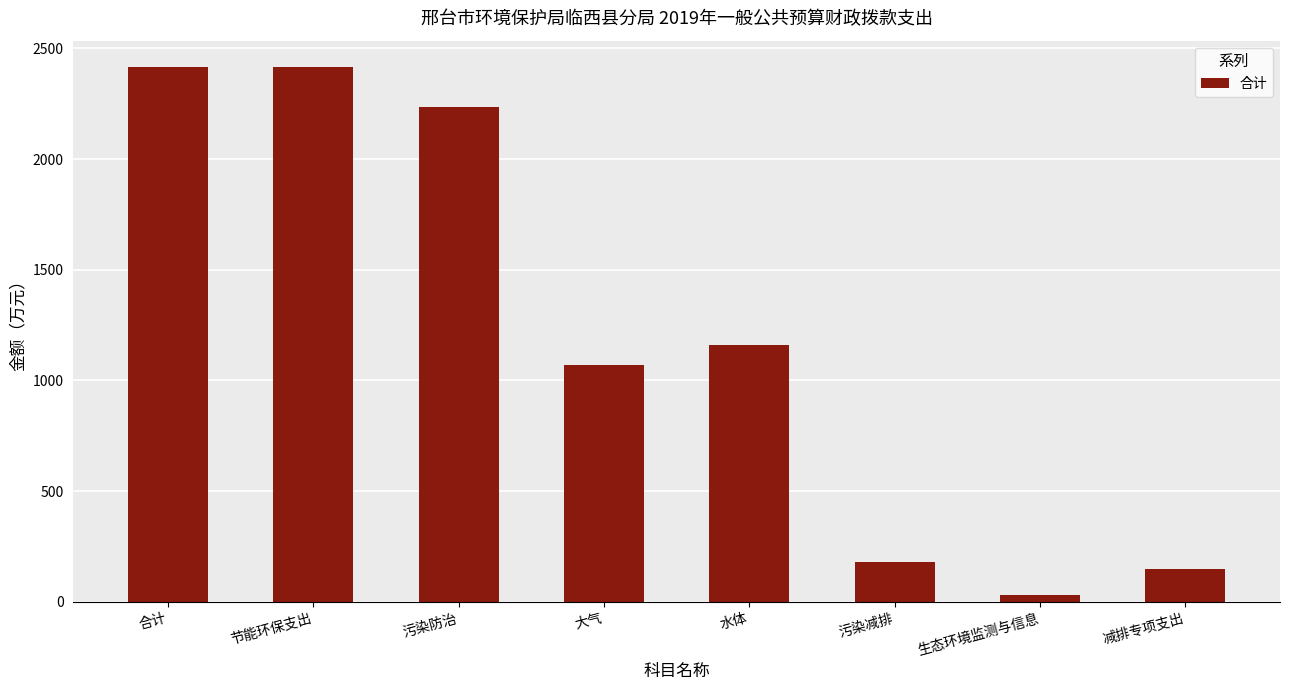

What is the difference between the maximum and minimum values?

2384.0